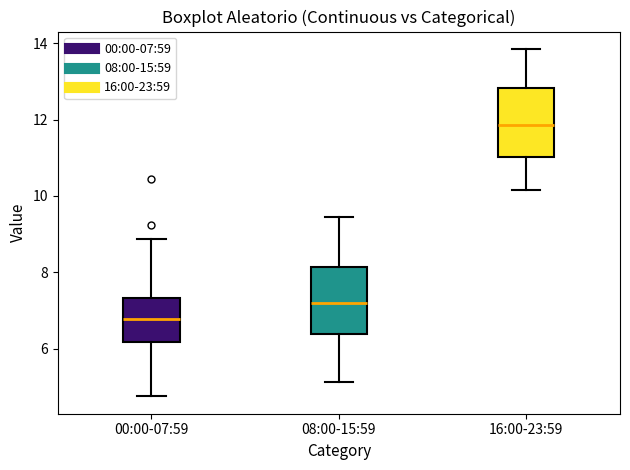

Where does the median line of the box for 00:00-07:59 sit on the y-axis? The values are not printed on the chart, so give them approximately, as read against the axis.

6.8